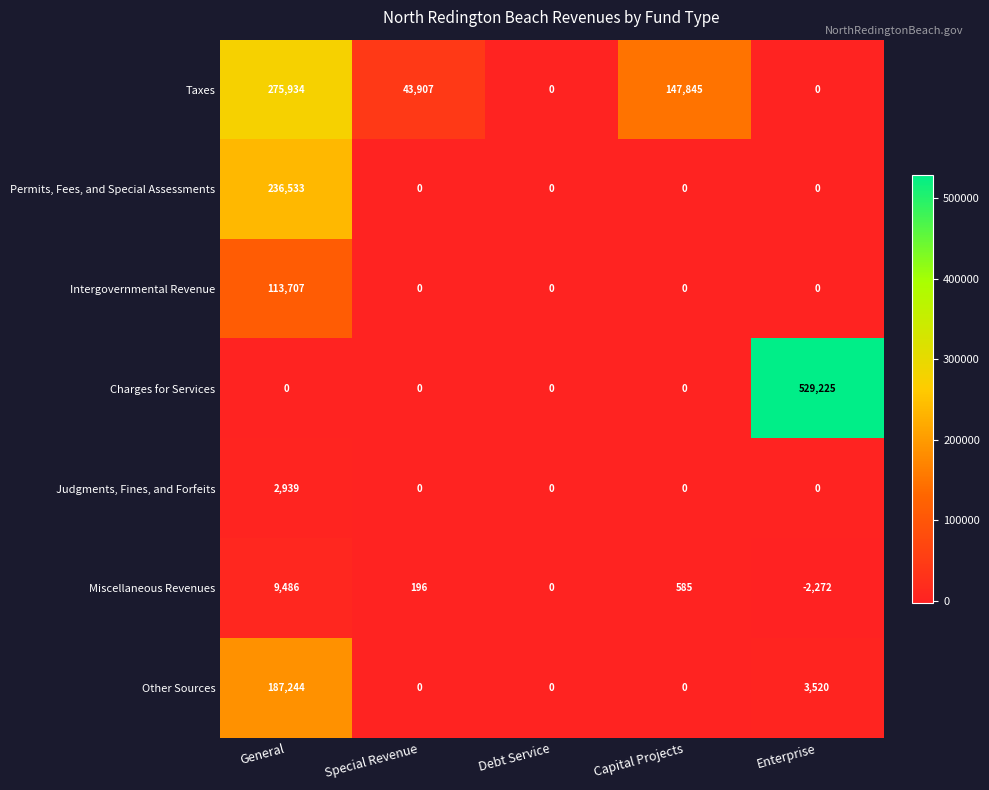

What is the average value of the Intergovernmental Revenue series?

22741